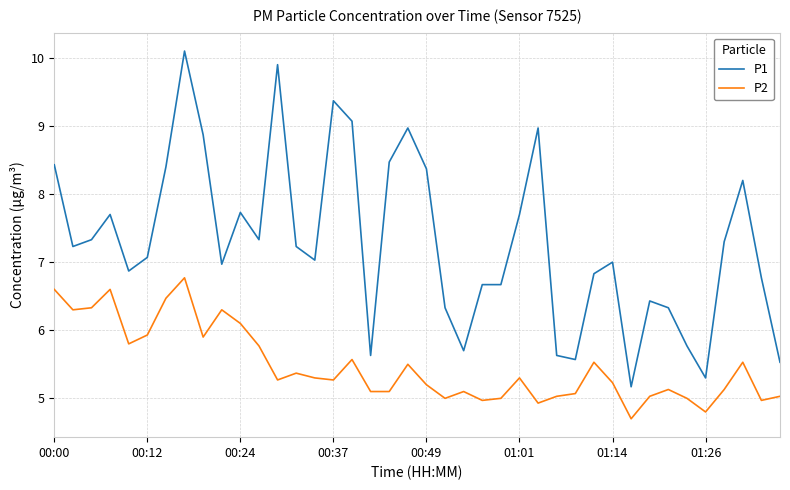

Which series has the widest spread of values?

P1